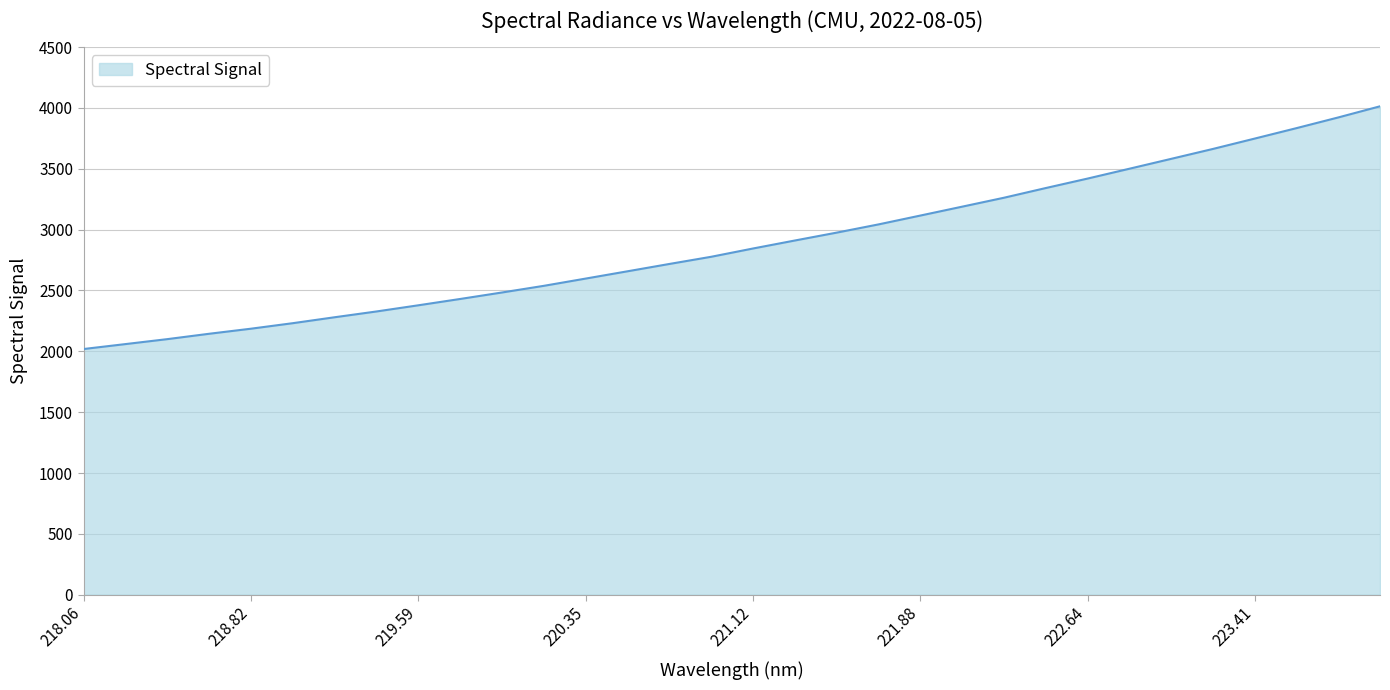

What is the difference between the maximum and minimum values?

1994.5